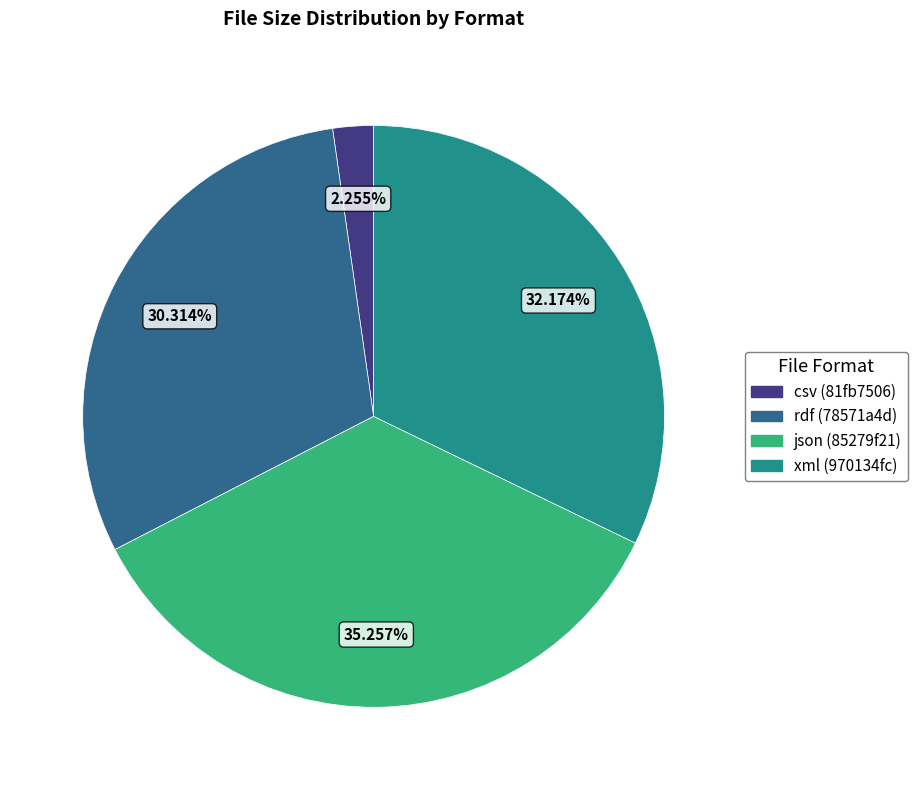

Approximately how many times larger is the value at xml (970134fc) compared to rdf (78571a4d)?

1.1